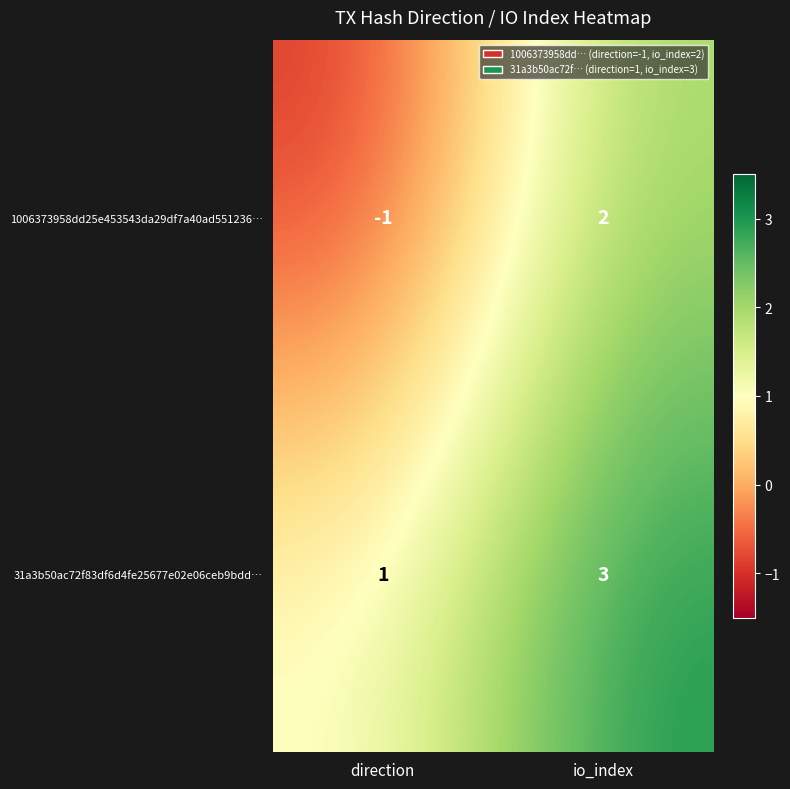

What is the spread (max minus min) of values at io_index?

1